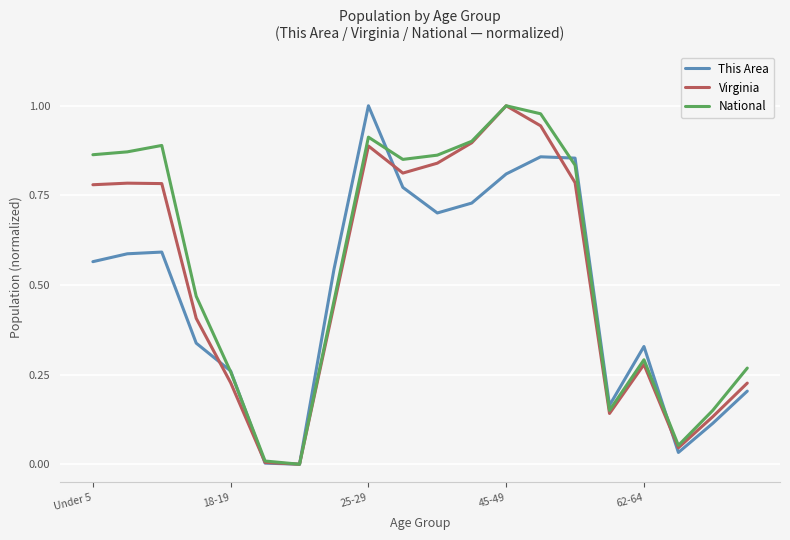

How many values in Virginia are above zero?

19